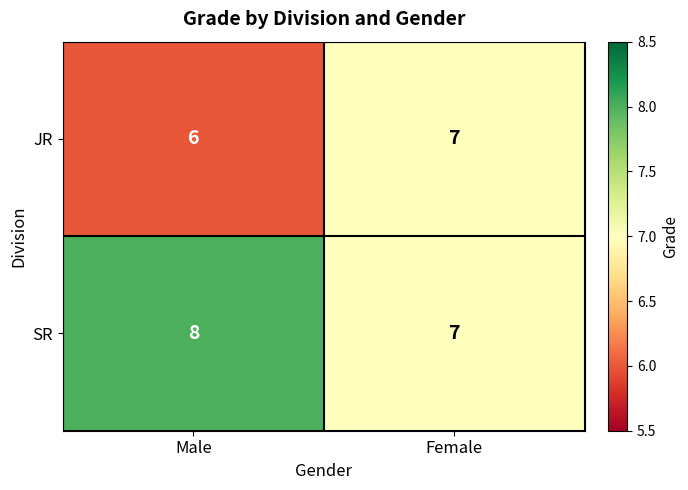

At which label is SR closest to 7?

Female